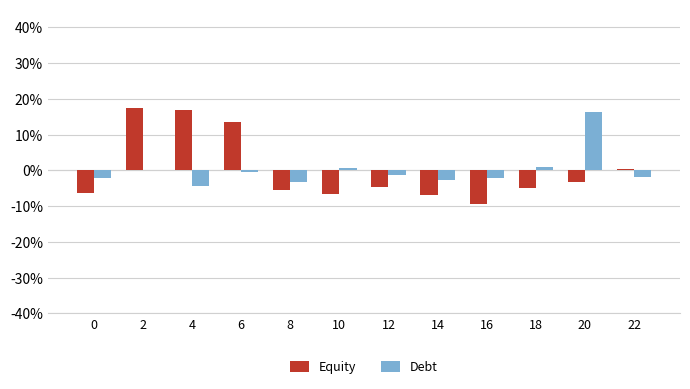

Which category has the highest value in the Debt series?

20